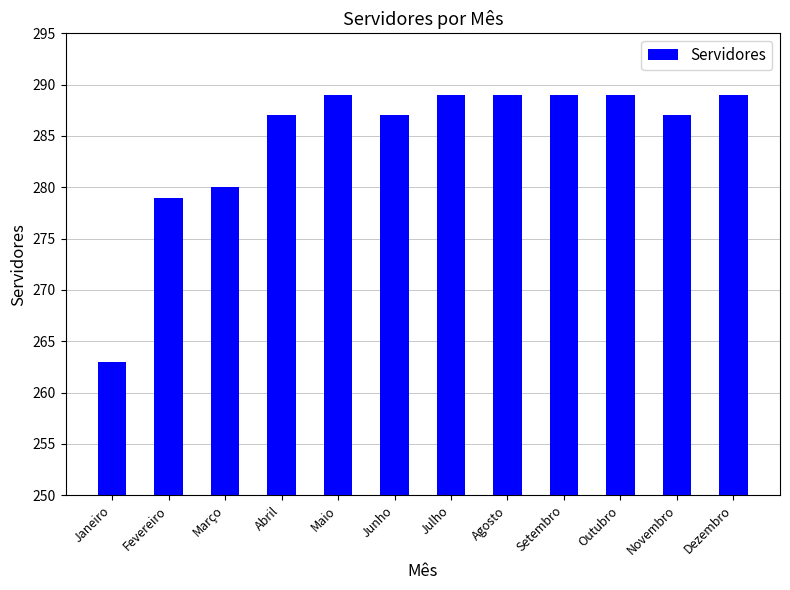

What is the sum of all values?

3417